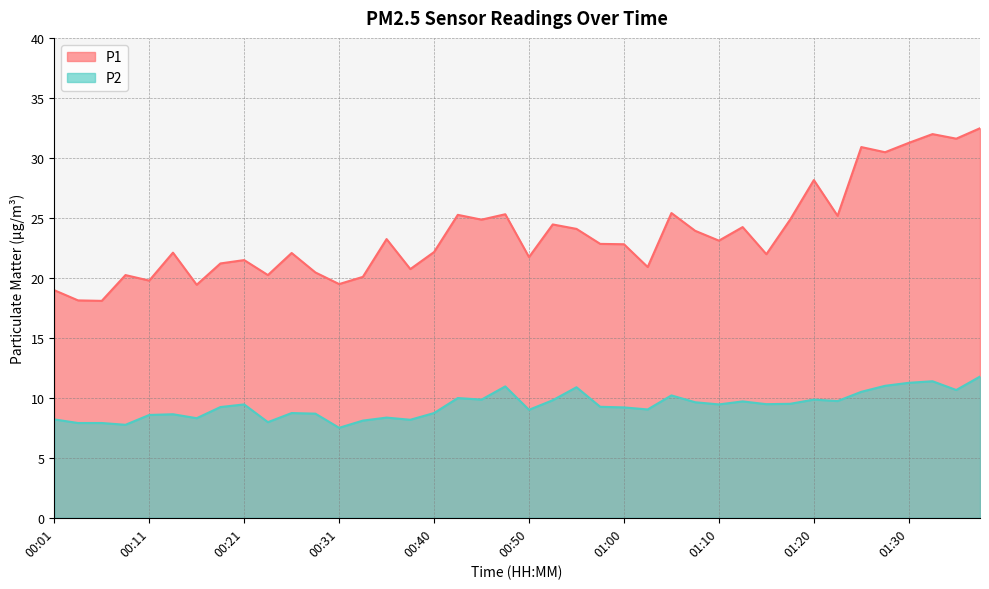

Which series has the largest total across all categories?

P1